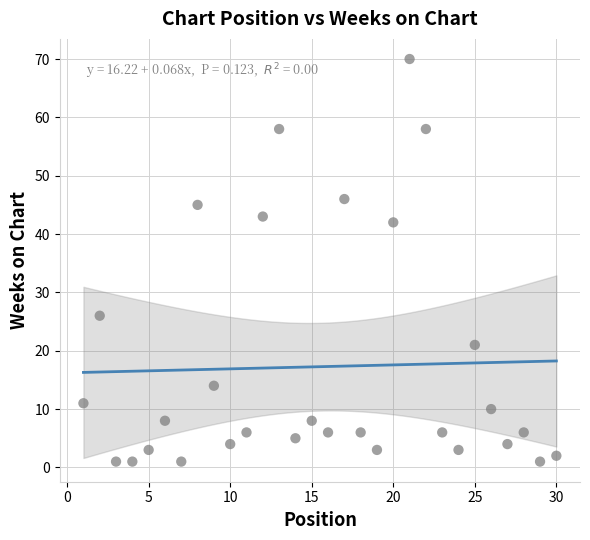

What Y value in the scatter plot is closest to 35?

42